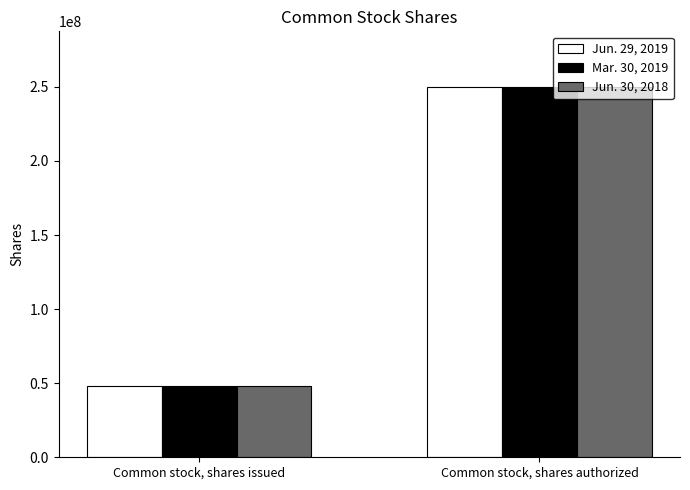

Rank the categories by Mar. 30, 2019 value from highest to lowest.

Common stock, shares authorized, Common stock, shares issued